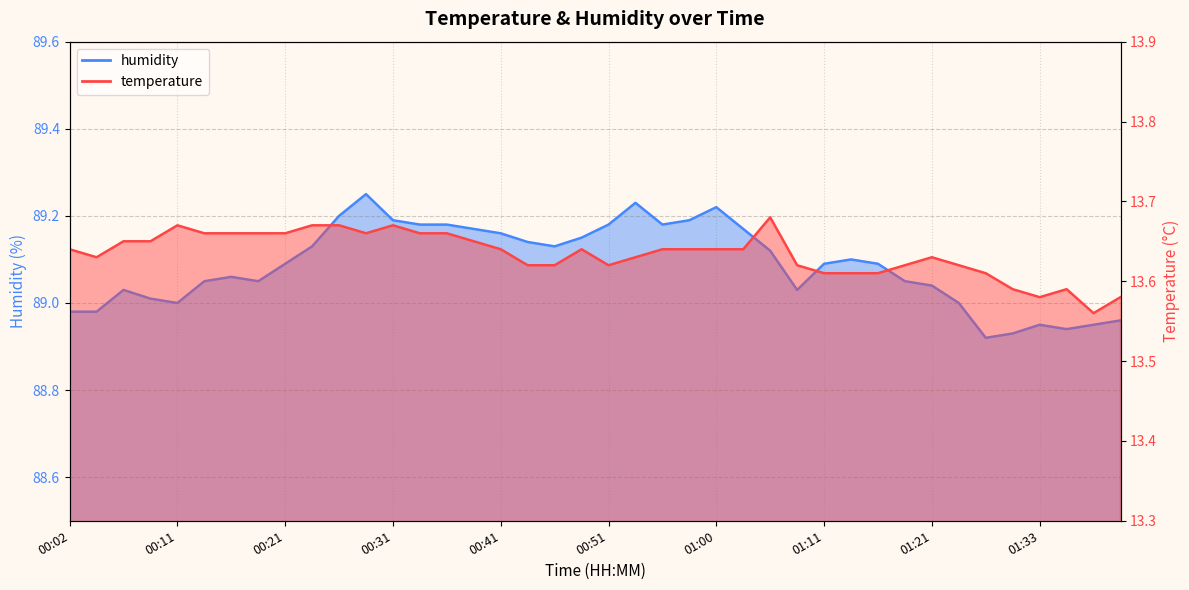

What is the difference between the second highest and second lowest values in the humidity series?

0.3